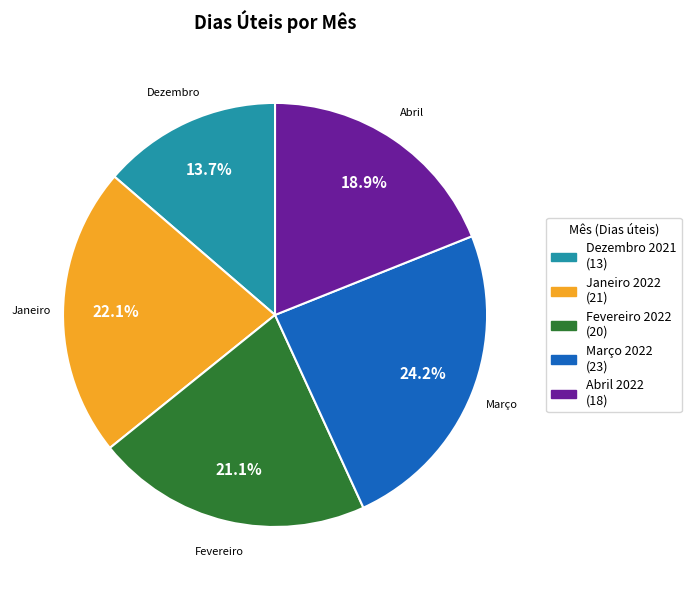

Which category has the biggest portion of the pie?

Março 2022